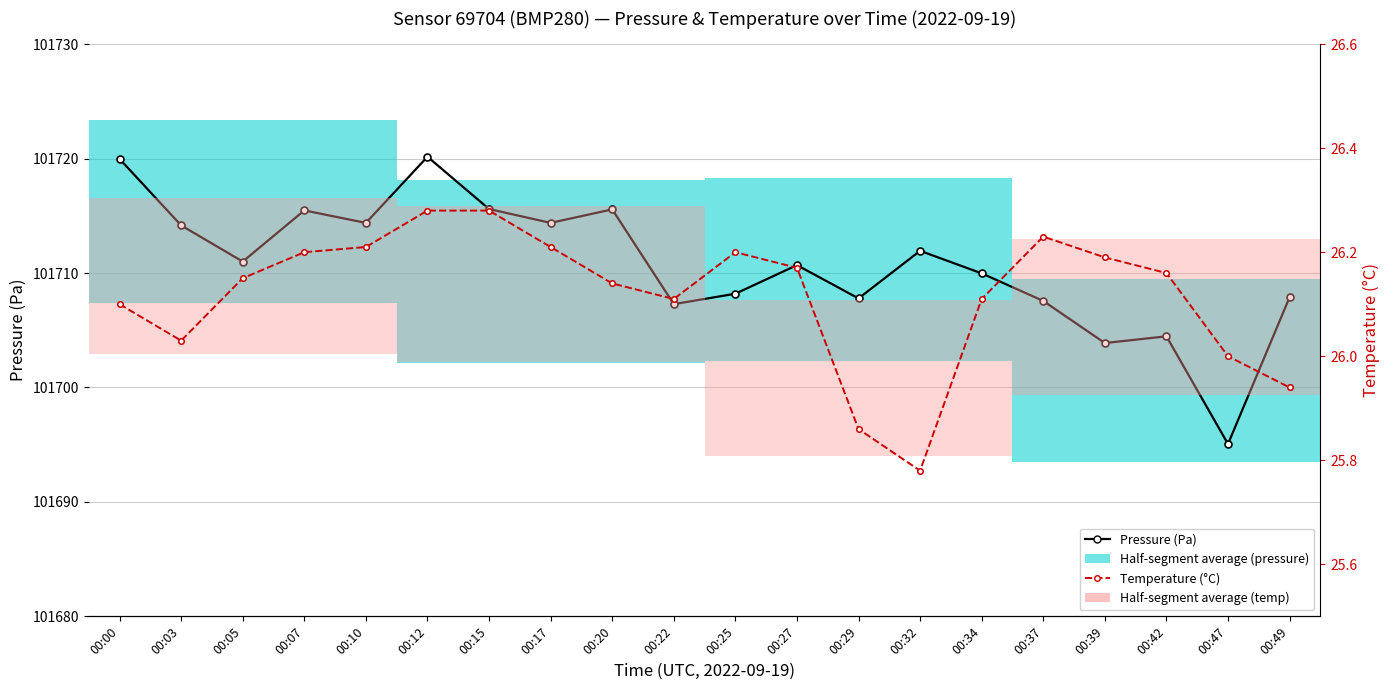

How many interior local peaks does the Temperature (°C) series have?

2